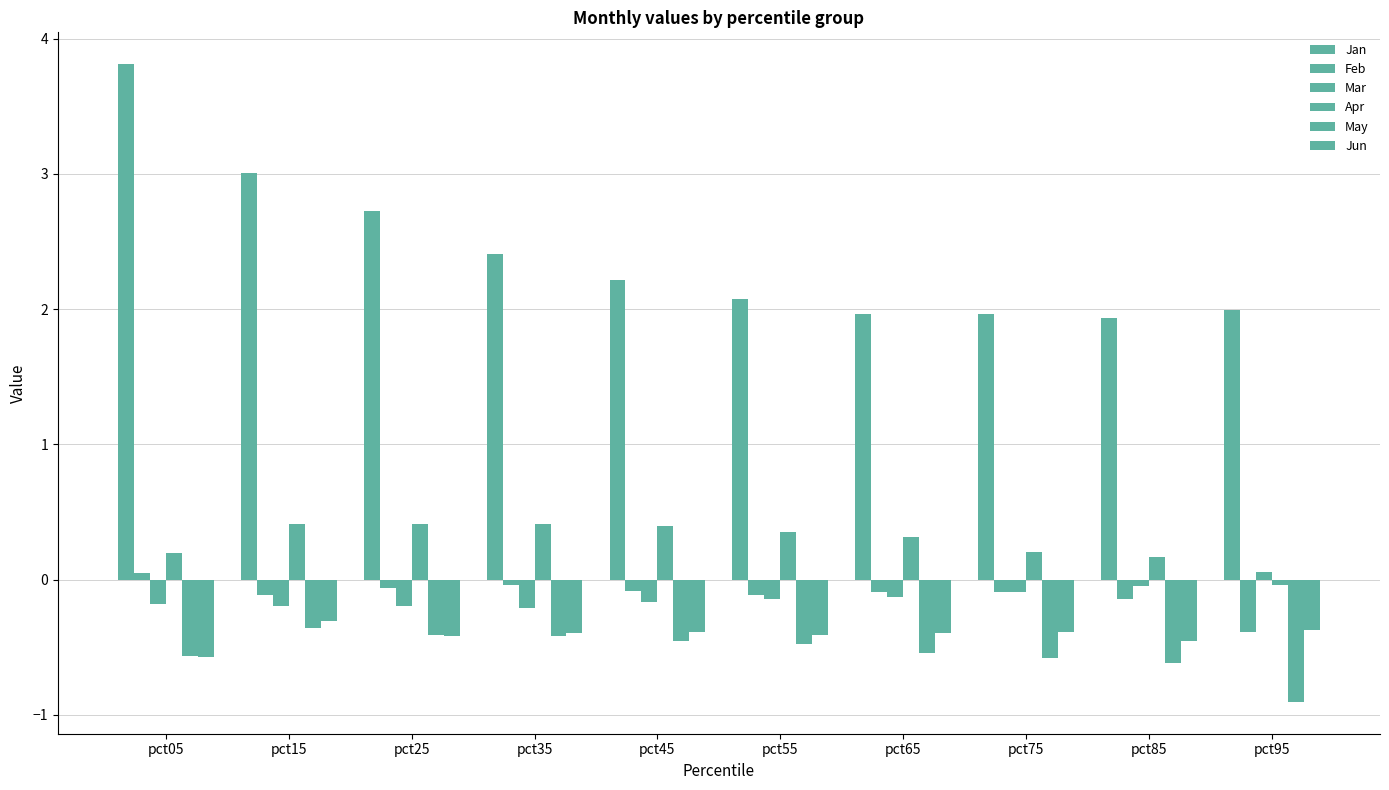

Is it true that Apr equals 0.3 at pct05?

False